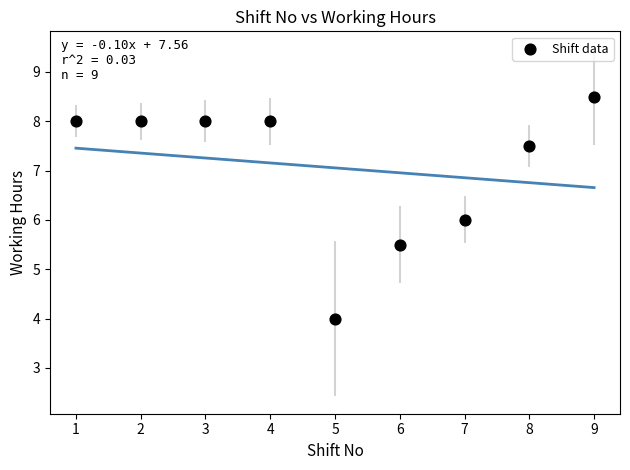

What is the average X value?

5.0